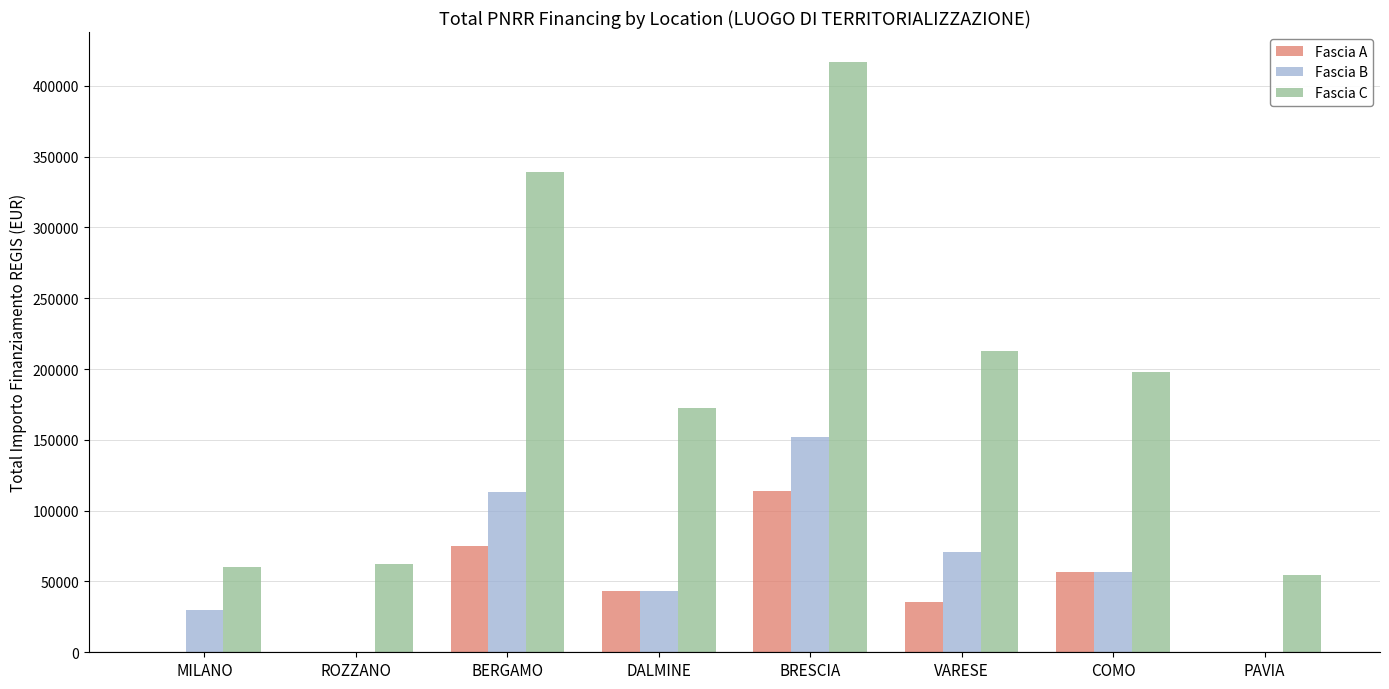

True or false: Fascia B has a value of 112966.2 at BERGAMO.

True